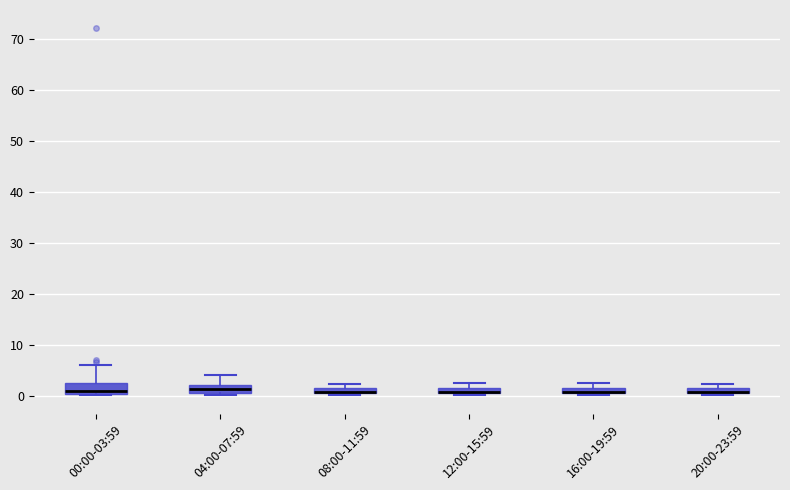

Where is the lower edge of the box for 20:00-23:59 on the y-axis? The values are not printed on the chart, so give them approximately, as read against the axis.

1